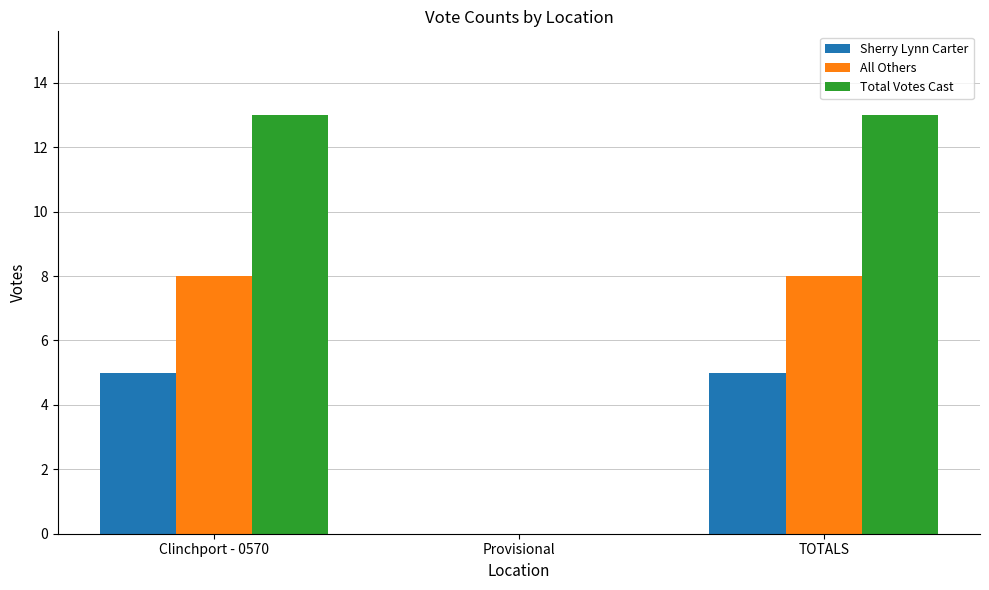

Is the value of Total Votes Cast at TOTALS greater than the value of All Others at TOTALS?

Yes